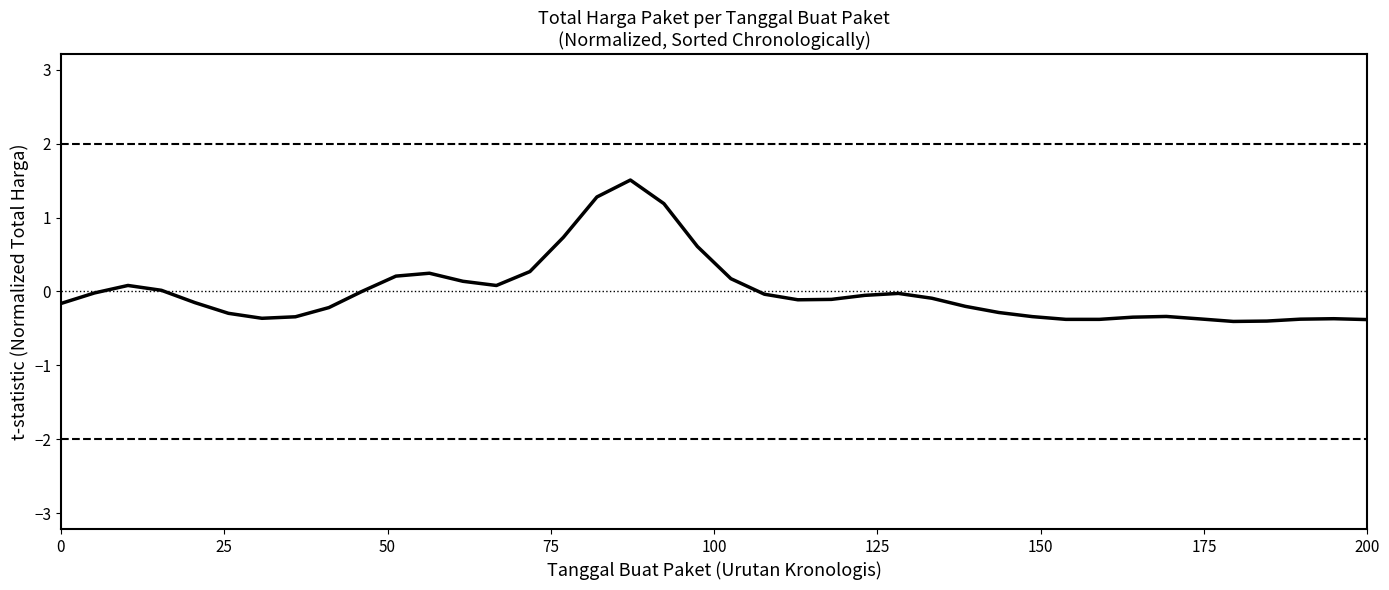

How many lines are shown in the chart?

1